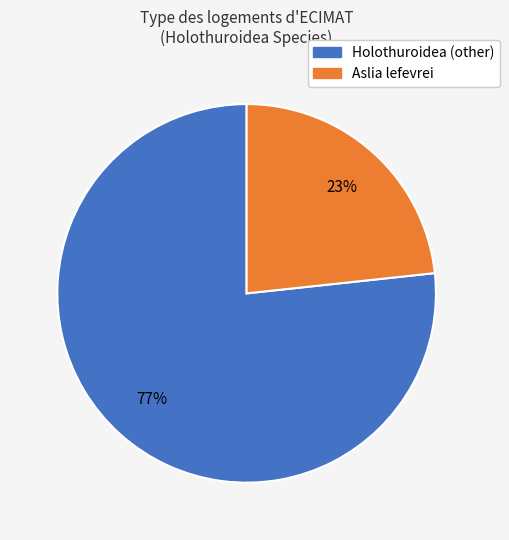

Is there a majority slice in this chart?

Yes